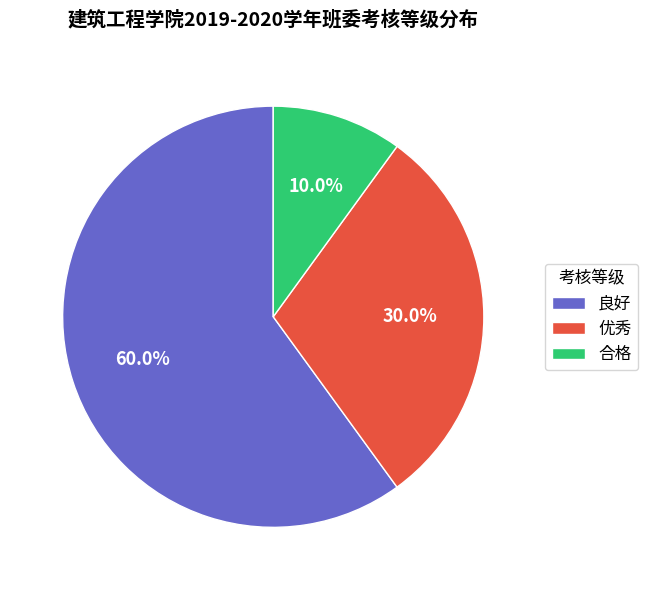

What percentage is NOT represented by 良好?

40.0%